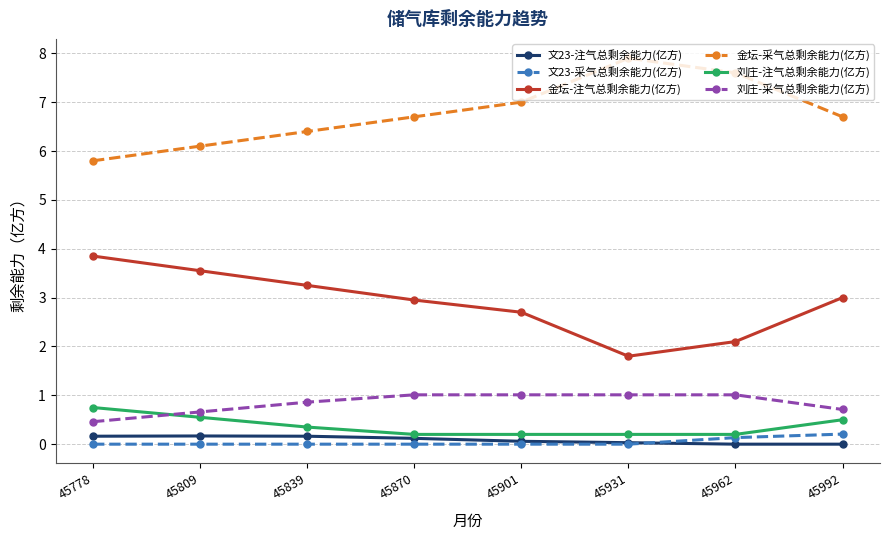

Which category has the lowest value in the 金坛-注气总剩余能力(亿方) series?

45931